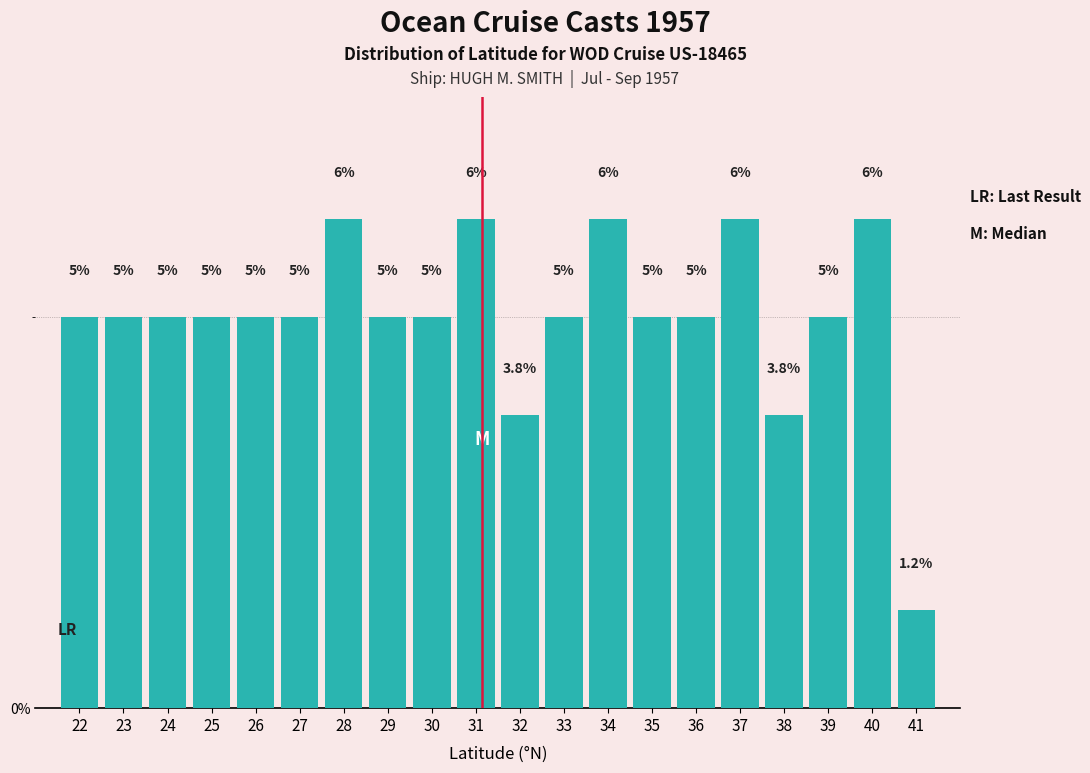

The value at 39 is 5.0. True or false?

True